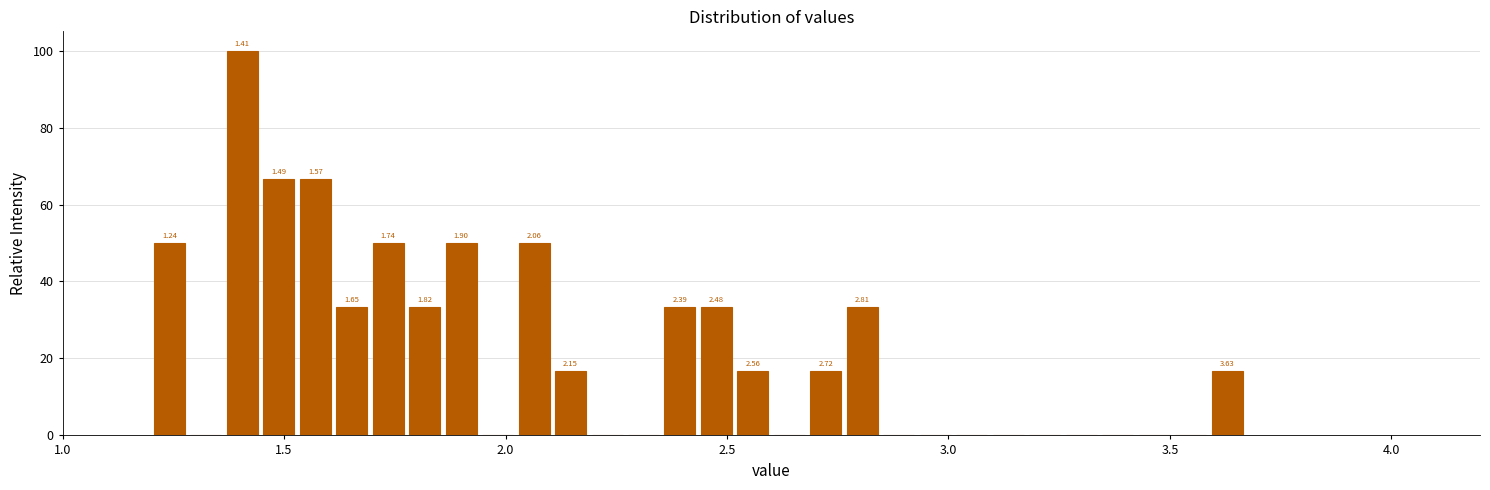

Read against the x-axis, roughly where is the centre of the tallest bar?

1.40